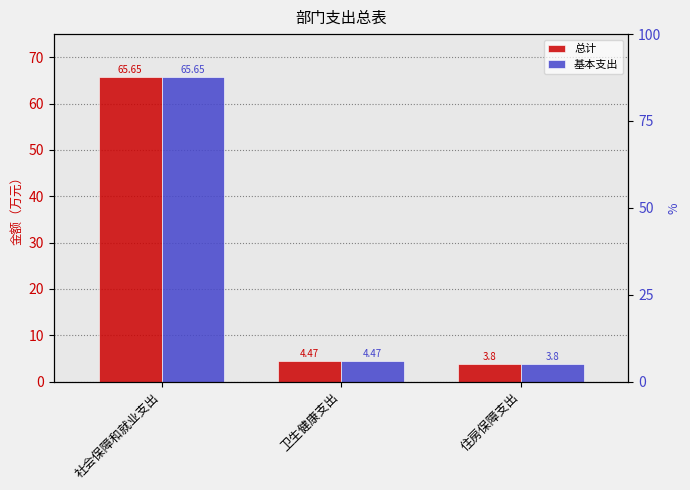

Rank the series at 卫生健康支出 from lowest to highest value.

总计, 基本支出